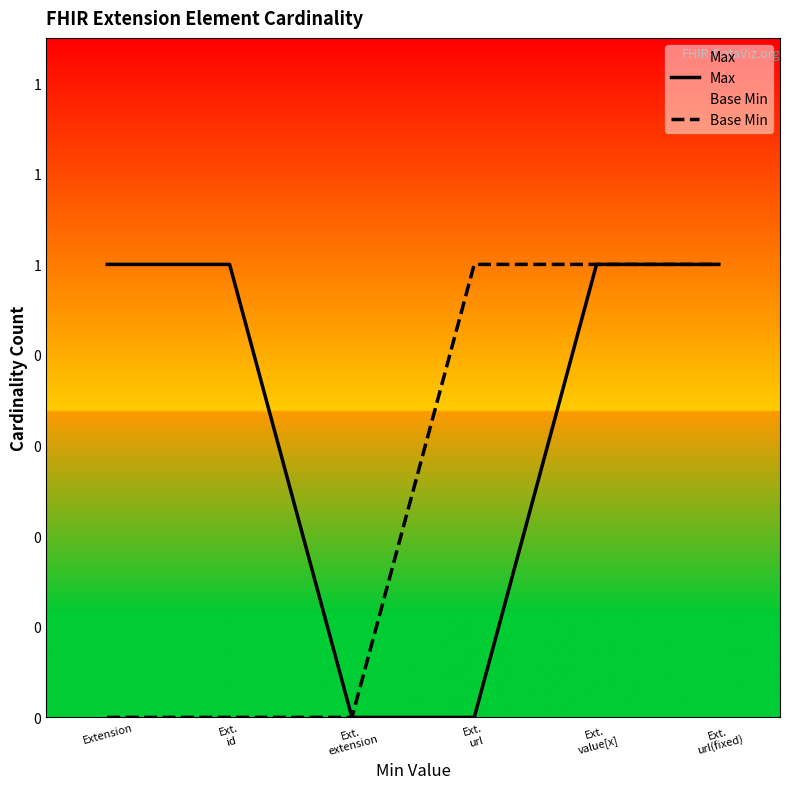

Count the Base Min values in the range 0 to 1.

6